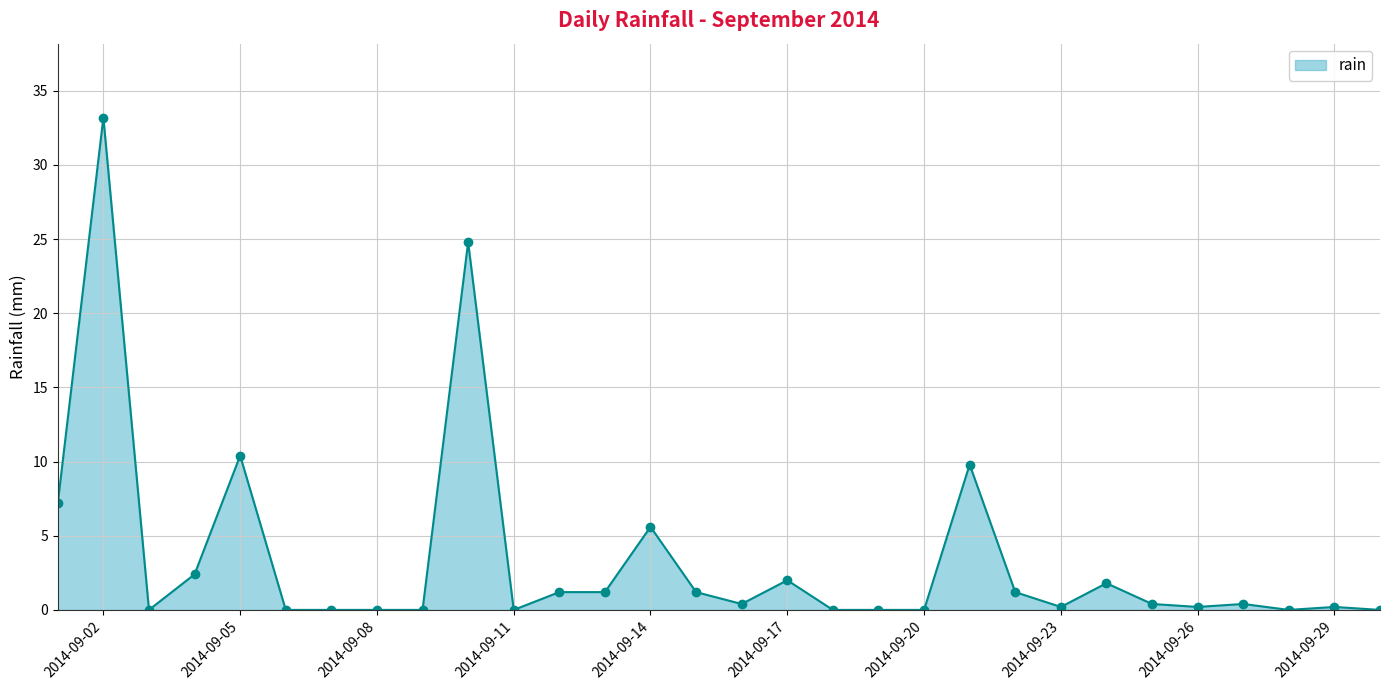

True or false: there are more than 1 points higher than both neighbors.

True